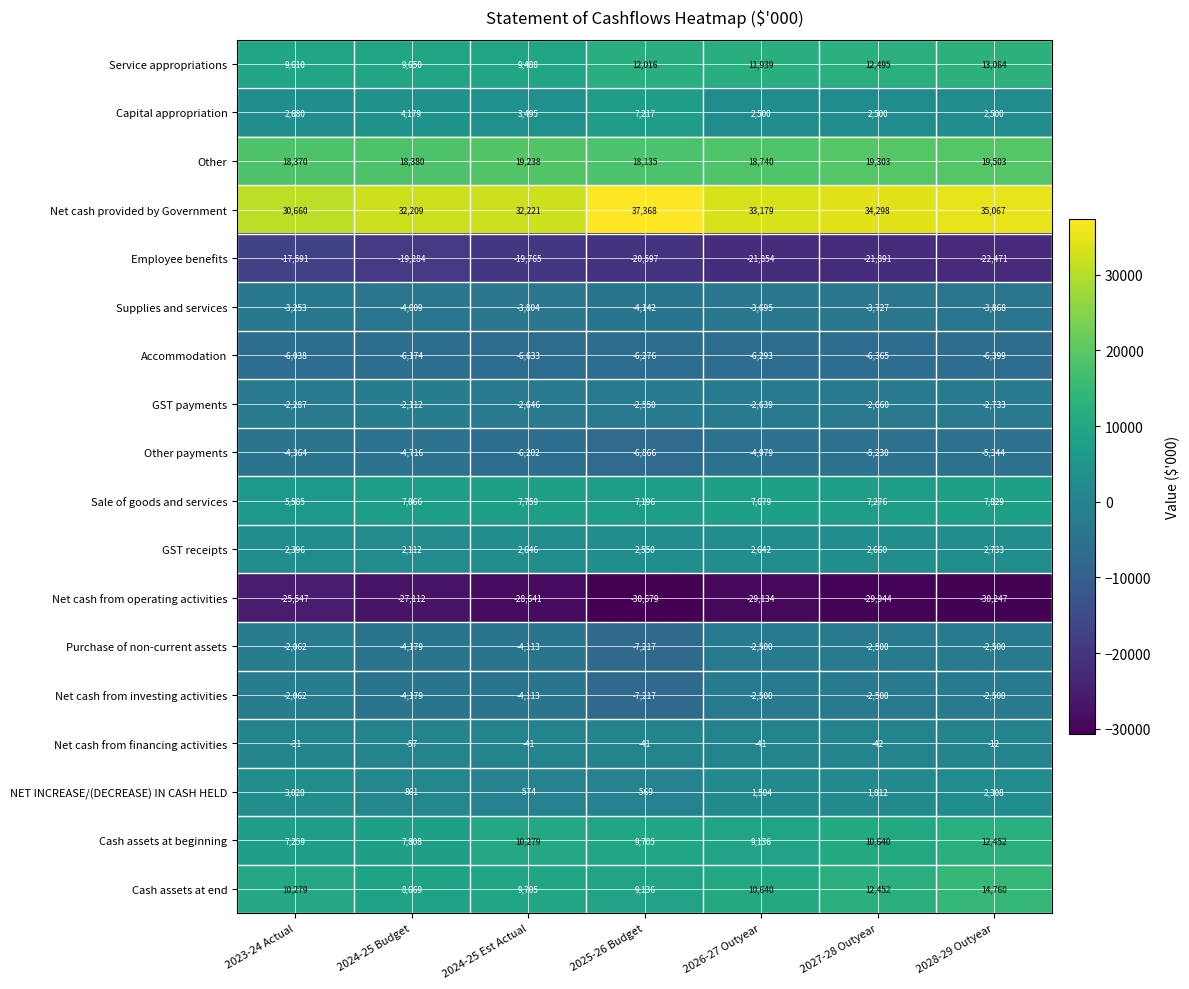

What is the minimum value shown in the chart?

-30679